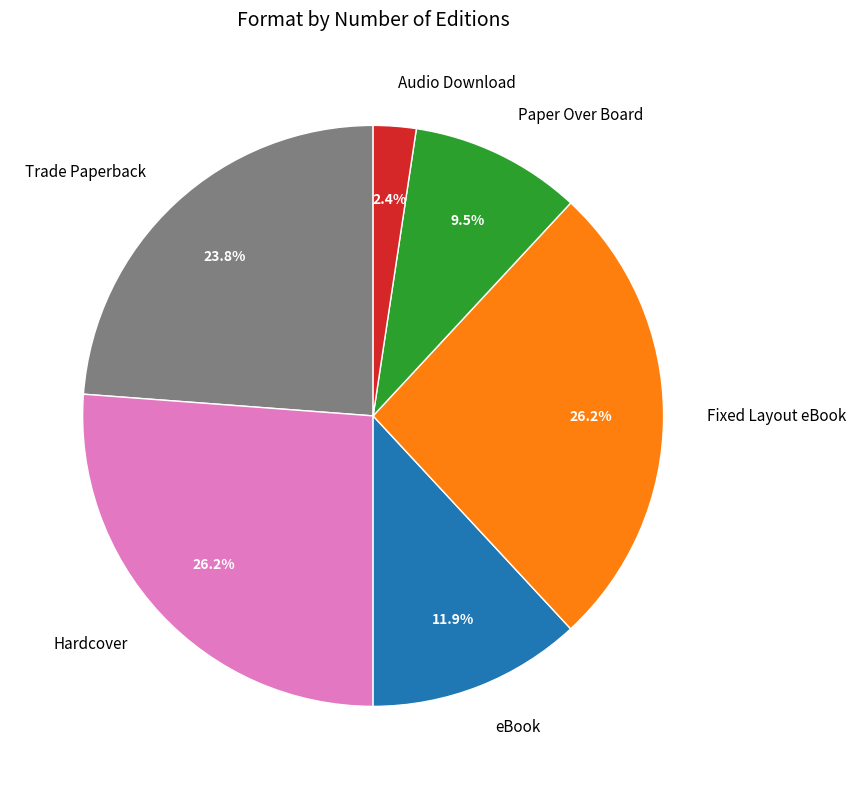

What percentage do Audio Download and Trade Paperback together represent?

26.2%